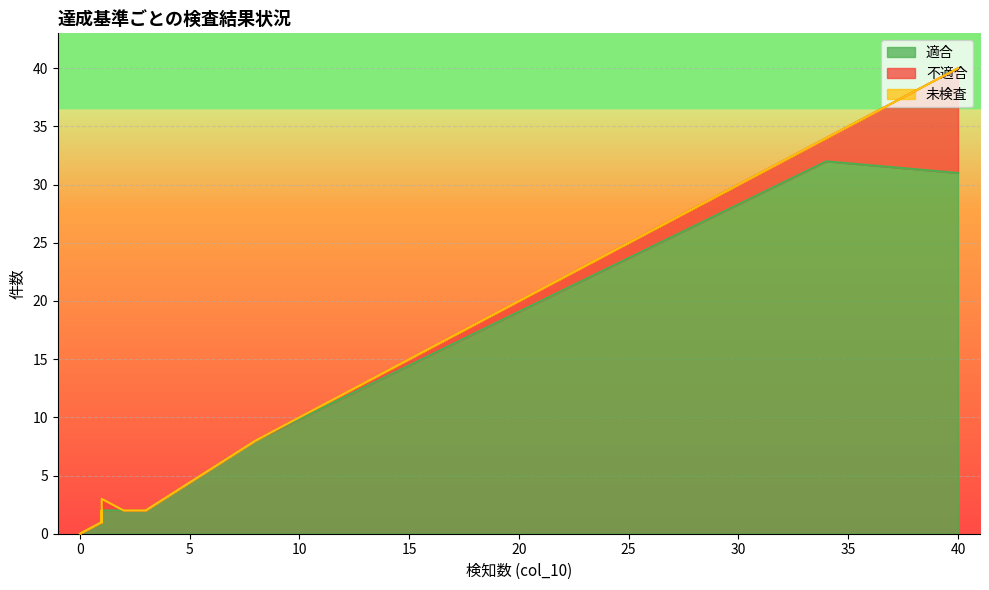

At how many categories does at least one series exceed 18?

2